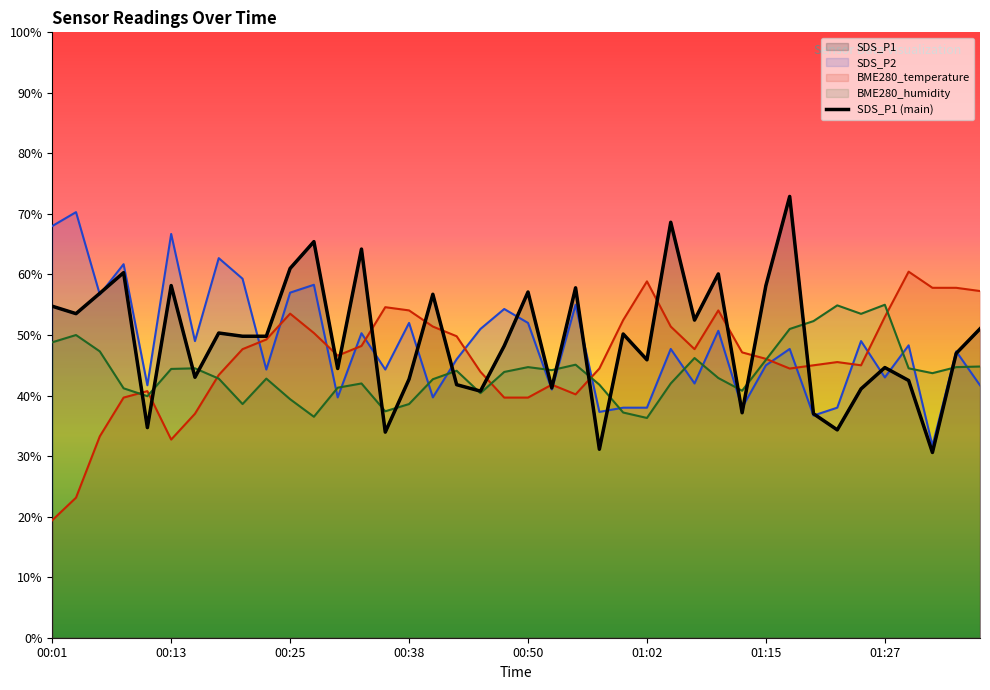

List the series in order of their peak value, lowest first.

BME280_humidity, BME280_temperature, SDS_P2, SDS_P1